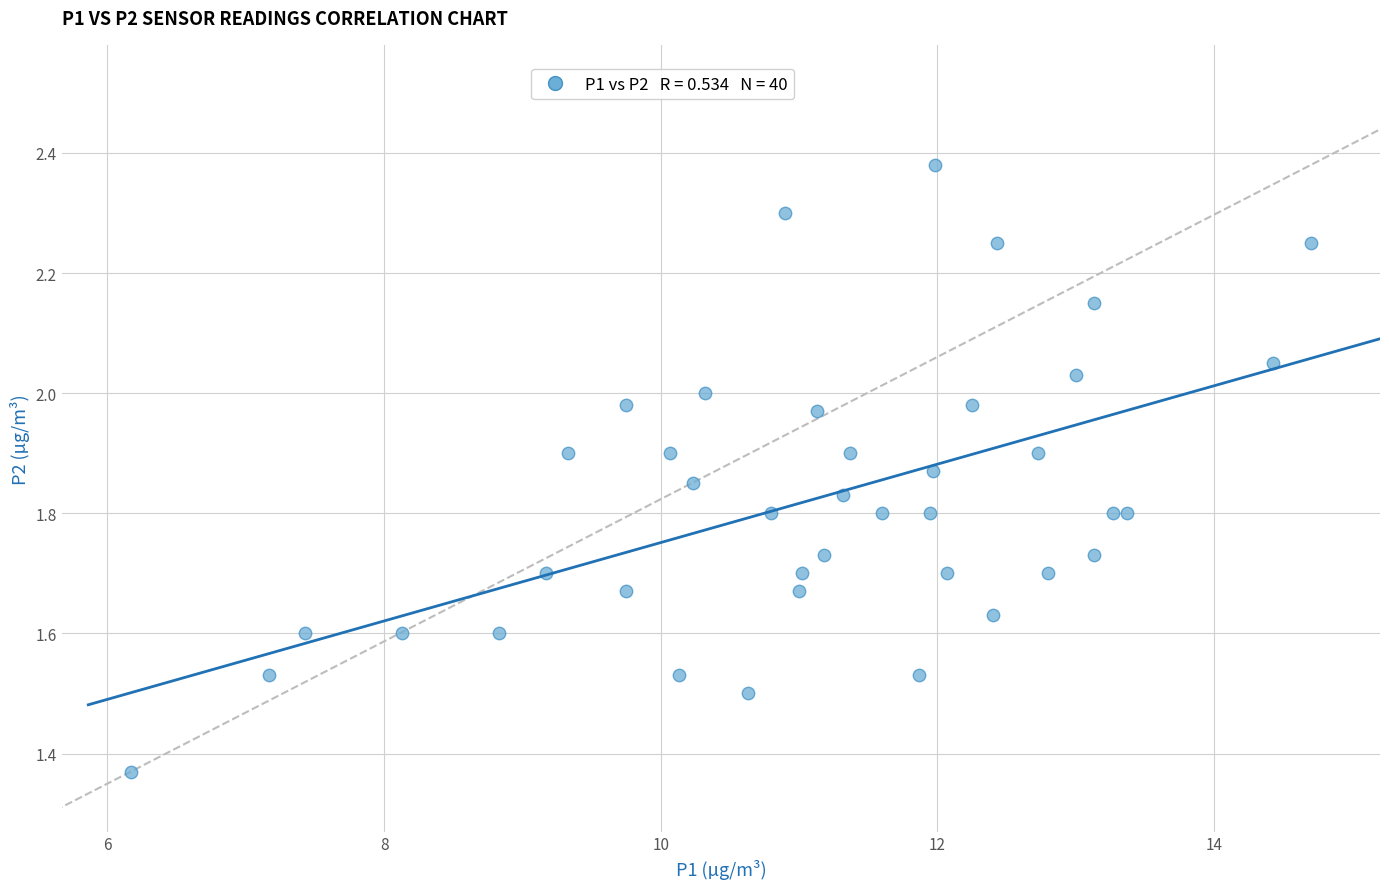

What is the range of Y values (max minus min)?

1.0